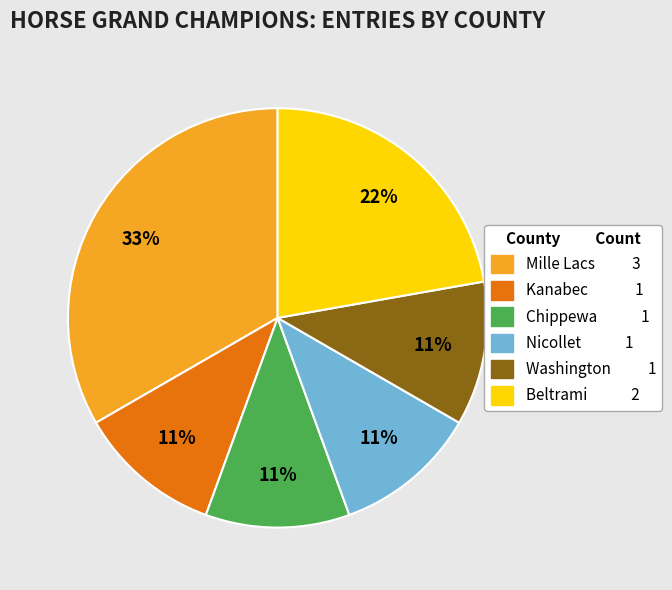

How many slices are in this pie chart?

6